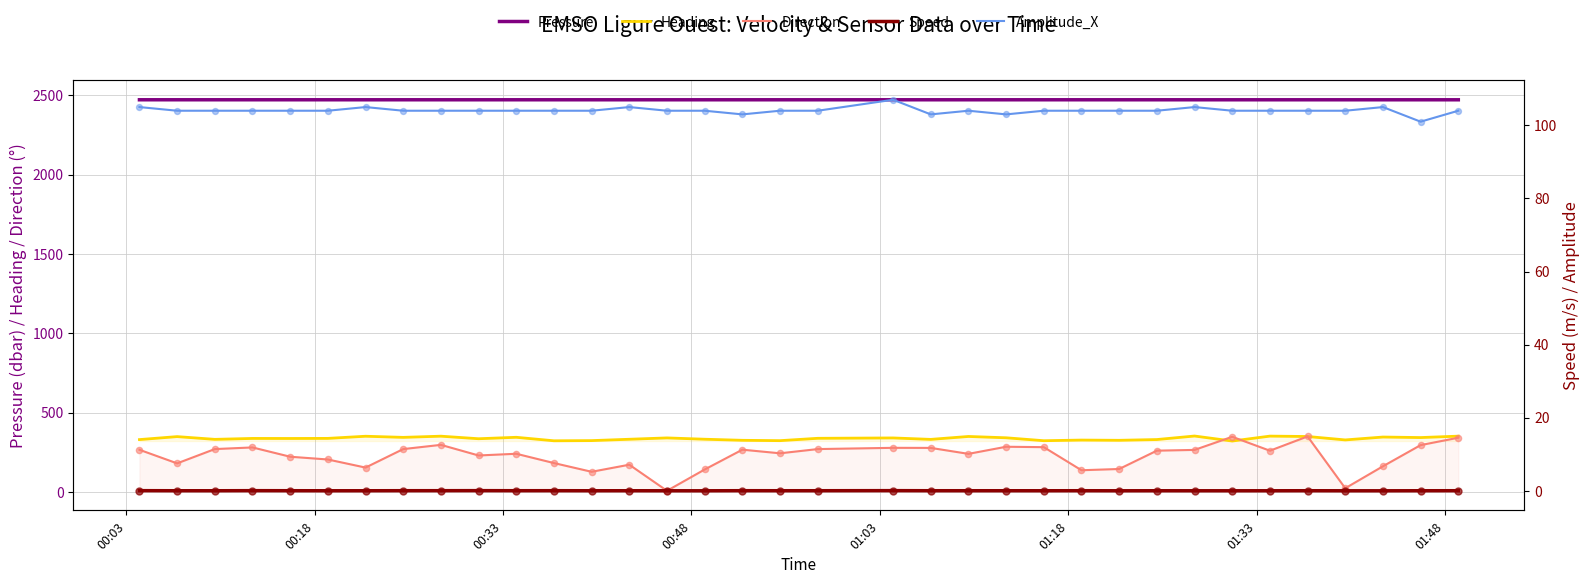

True or false: Pressure and Heading intersect in this chart.

False